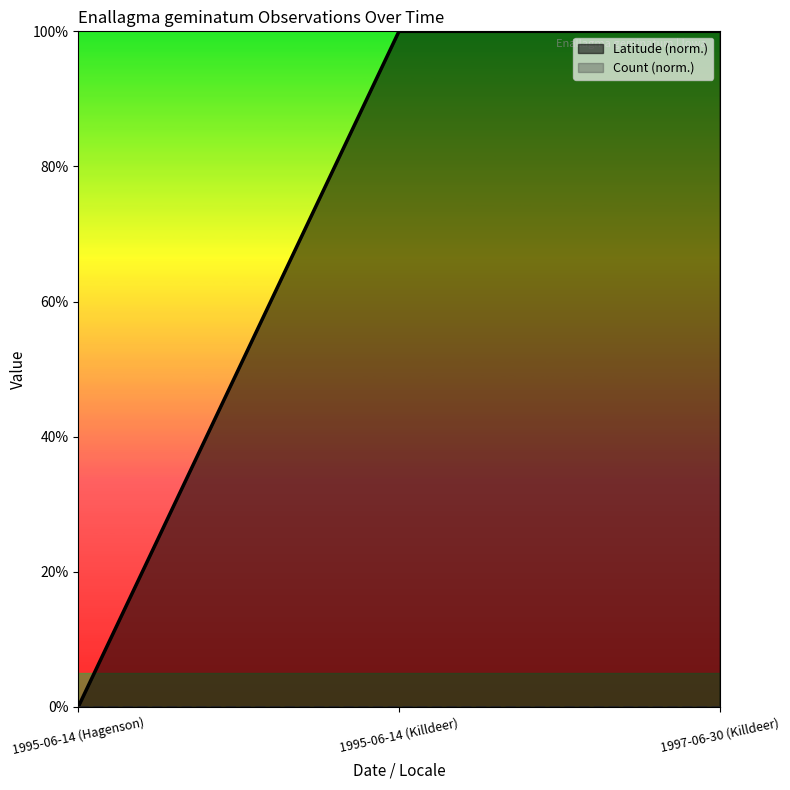

What is the value of the 2nd point from the left?

1.0